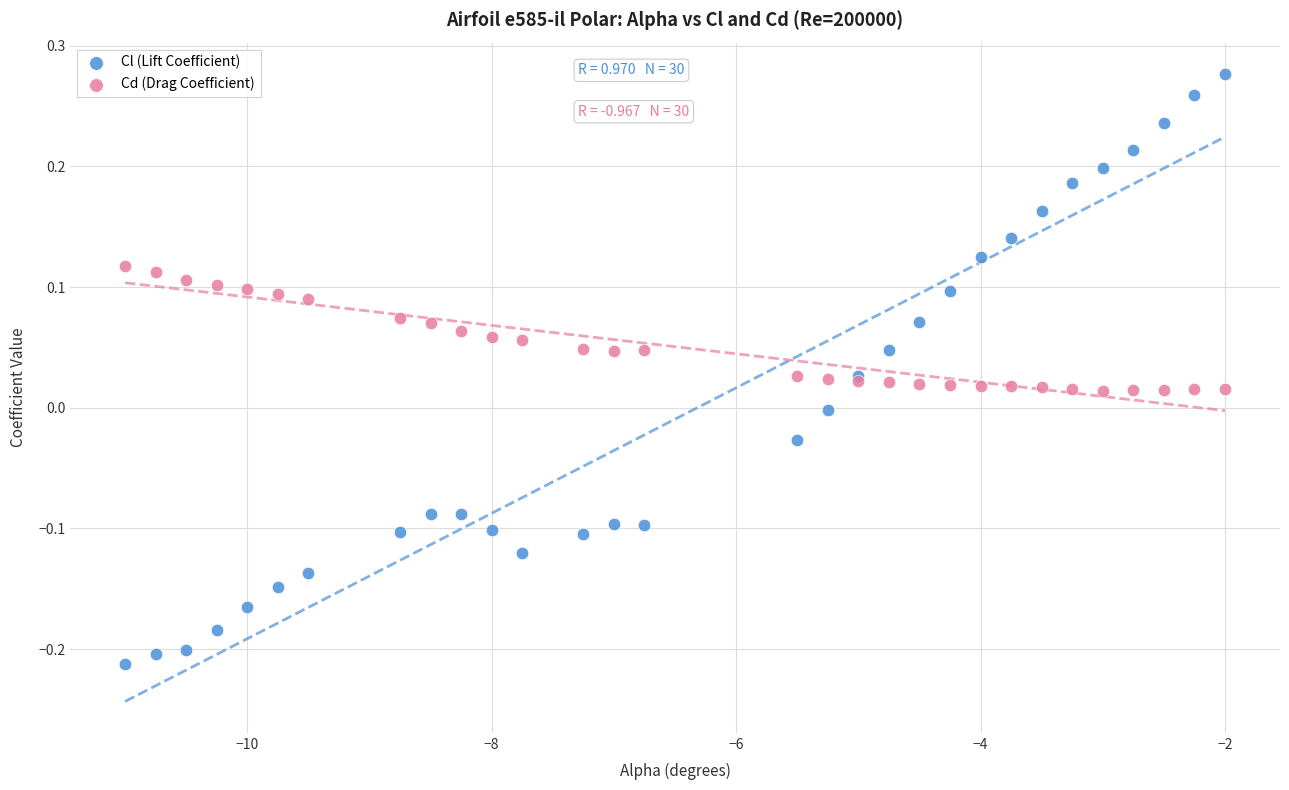

What are all the series names shown in the legend?

Cl (Lift Coefficient), Cd (Drag Coefficient)